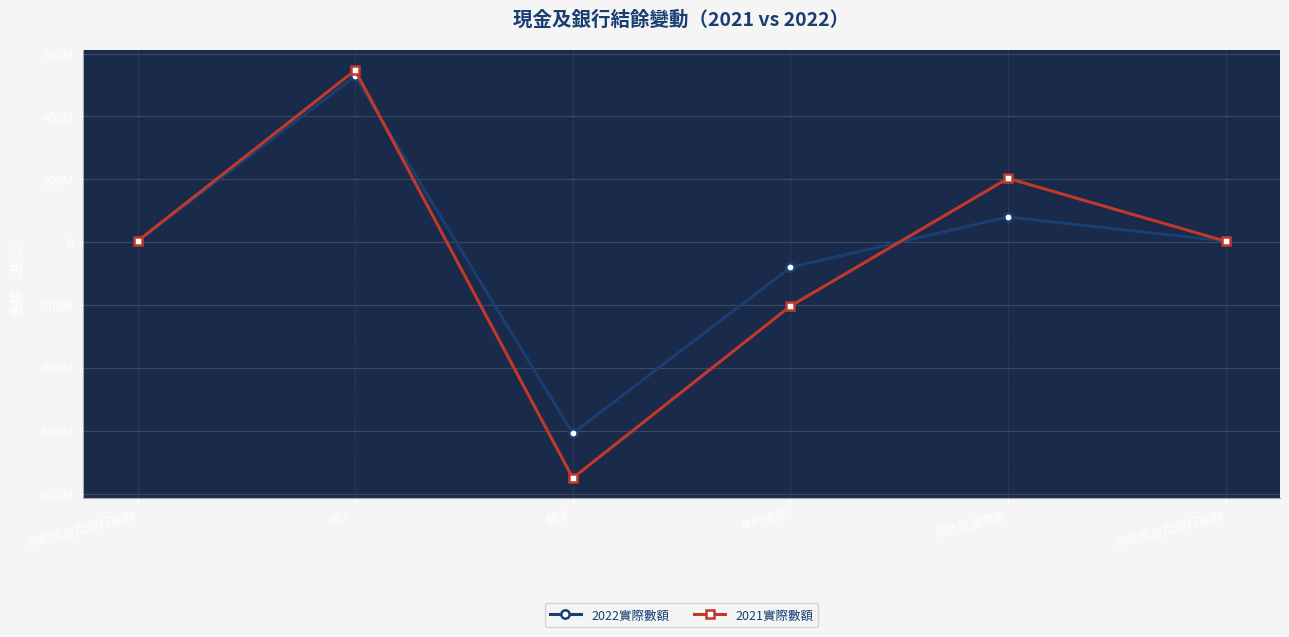

Is this an area chart (filled region under the line)?

No